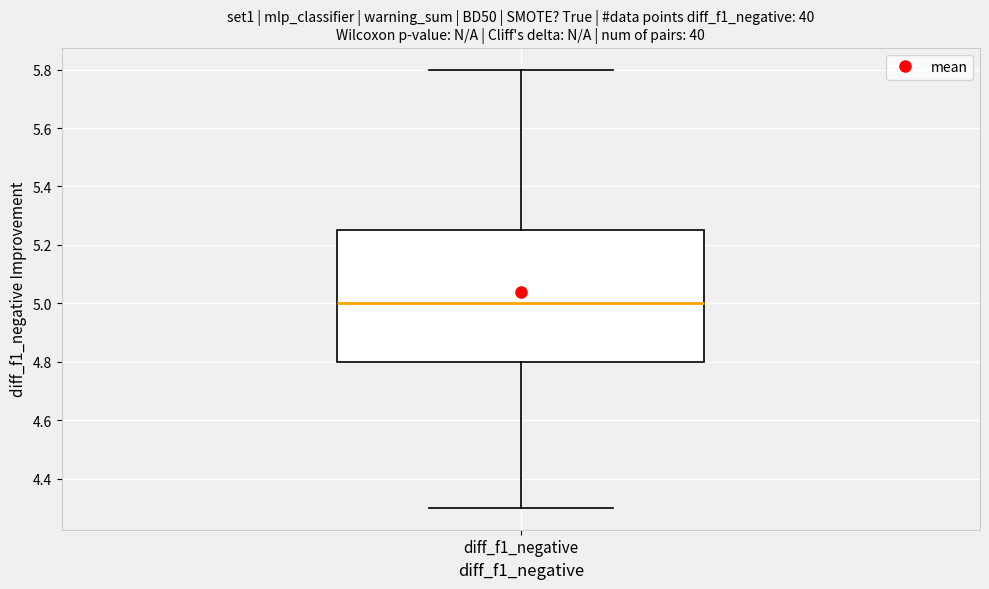

Read this box plot against the y-axis: the position of the median line, the range covered by the box, and the ends of both whiskers. The values are not printed on the chart, so give them approximately, as read against the axis.

median 5.00, box 4.80 to 5.26, whiskers 4.30 to 5.80